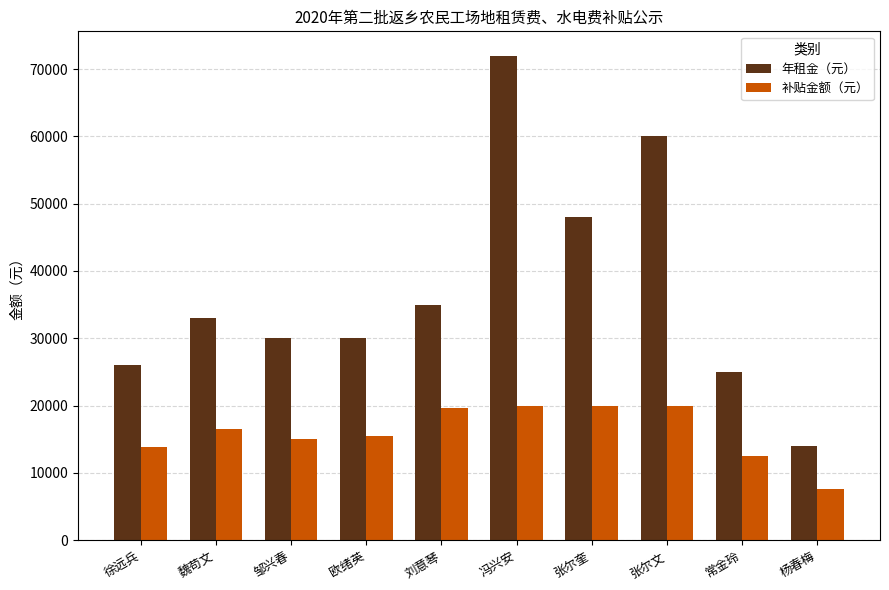

Which category has the lowest value in the 年租金（元） series?

杨春梅